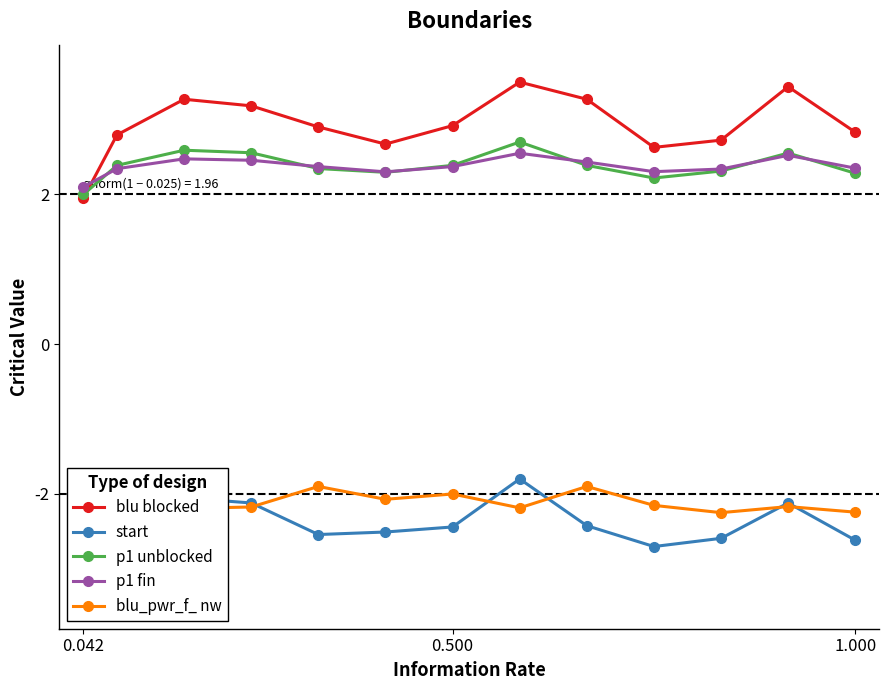

What is the minimum value for blu_pwr_f_ nw?

-2.2